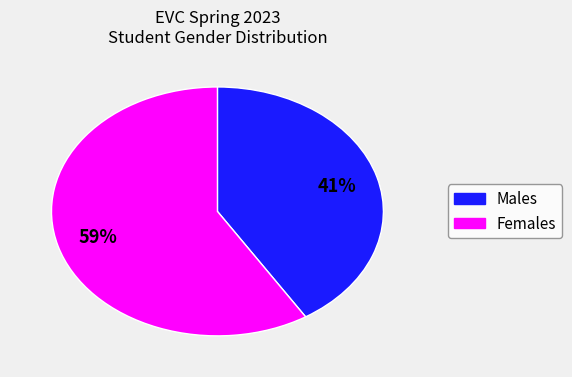

To the nearest percent, what is the difference between the largest and smallest slice percentages?

18%